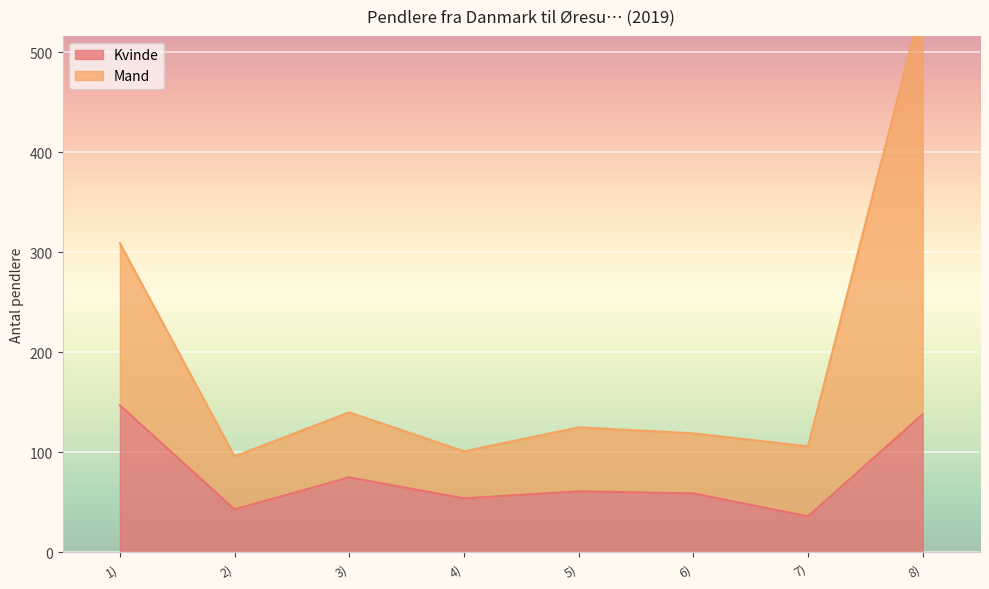

The value of Kvinde at 1) is 32. True or false?

False